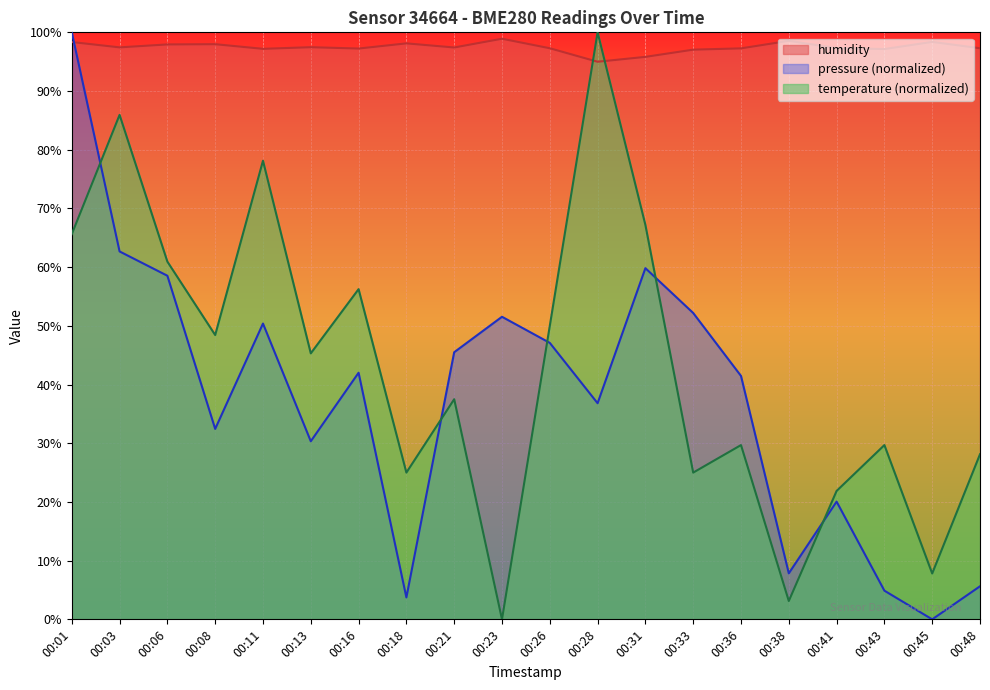

How many times do pressure and temperature cross each other?

5